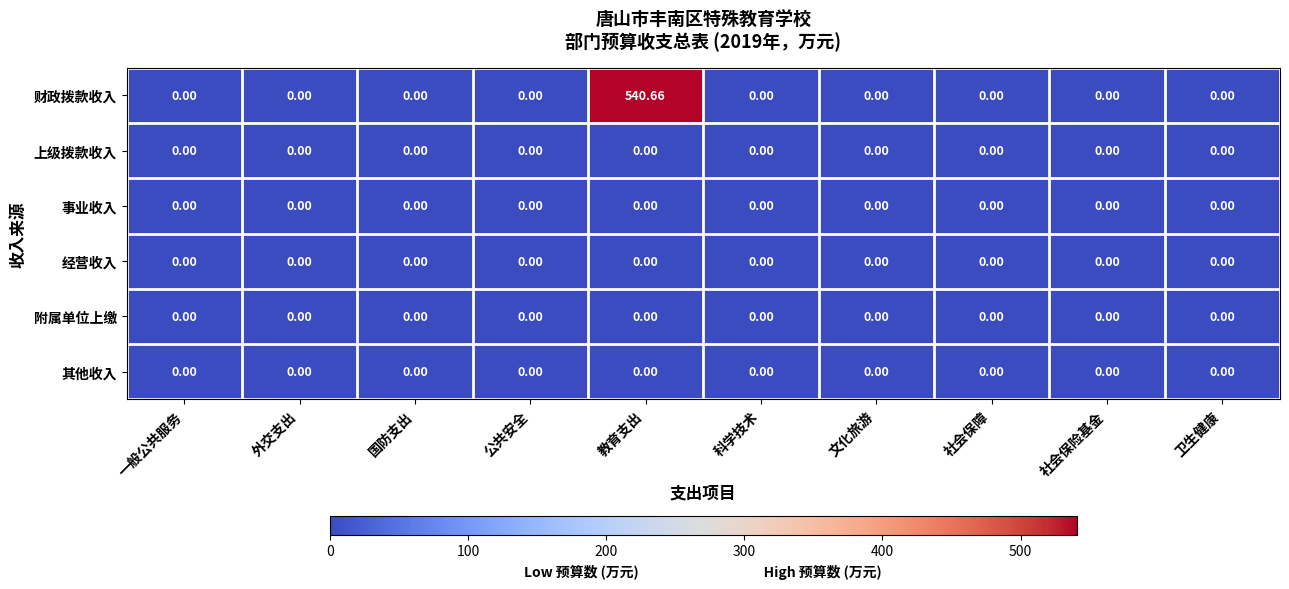

At which category does the chart reach its peak across all series?

教育支出